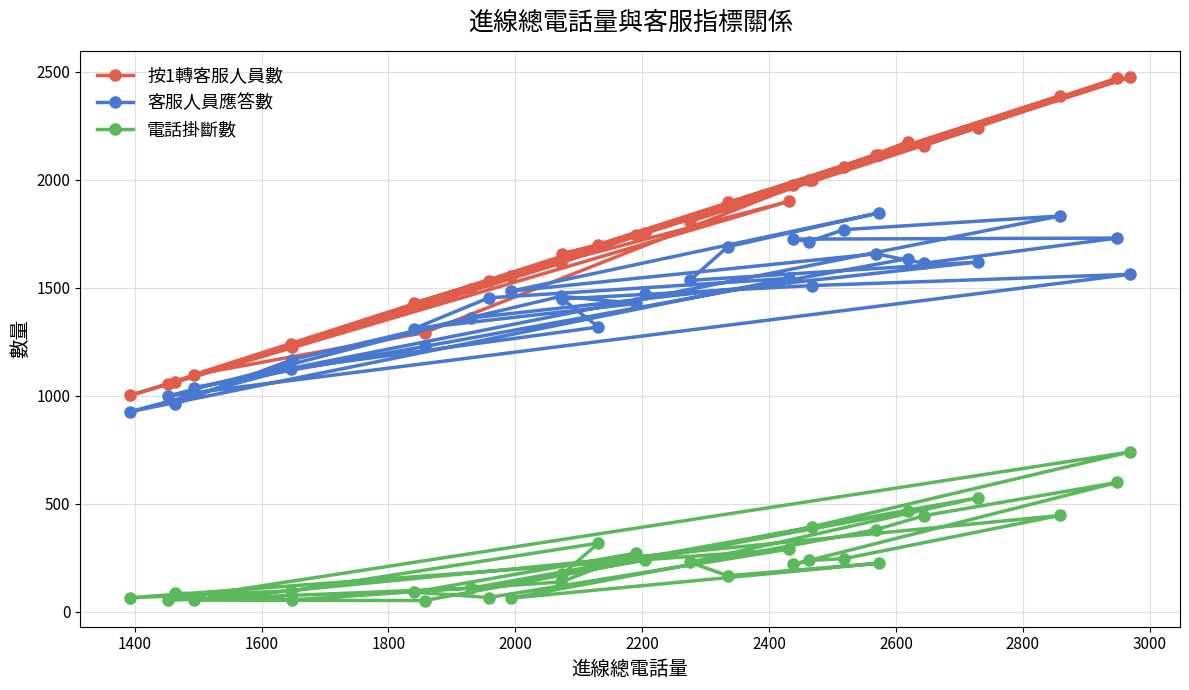

Which series has the widest spread of values?

按1轉客服人員數